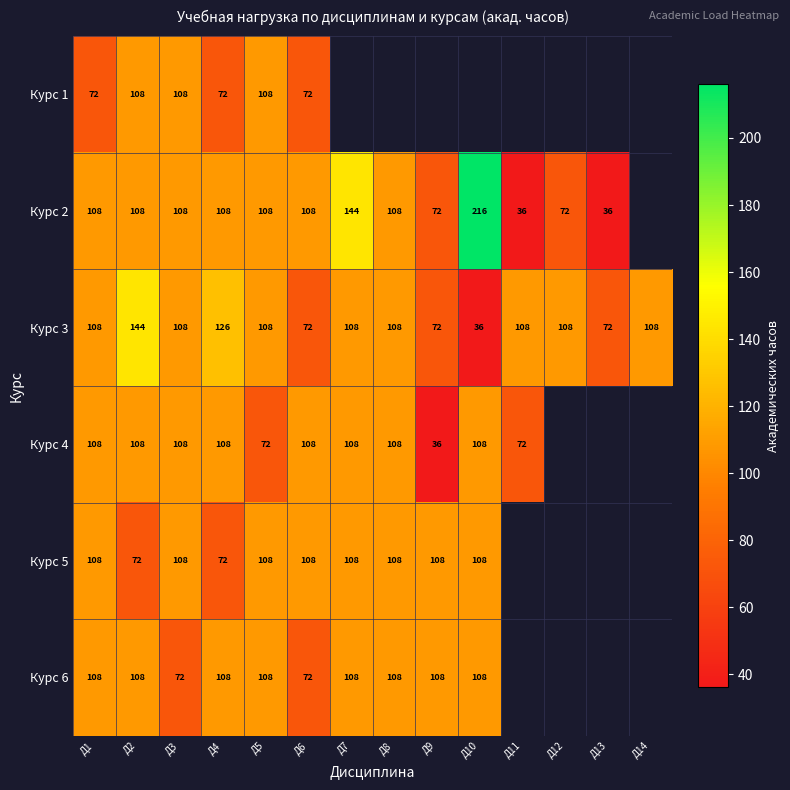

The value of Курс 3 at Д5 is 170. True or false?

False